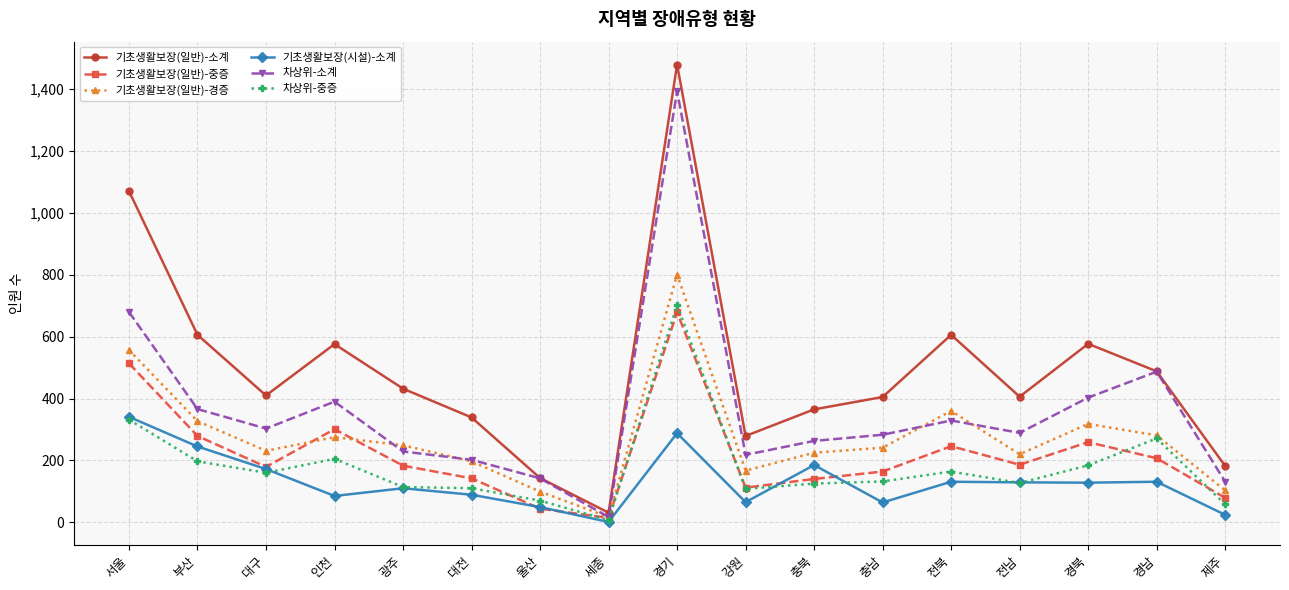

What is the spread (max minus min) of values at 전남?

279